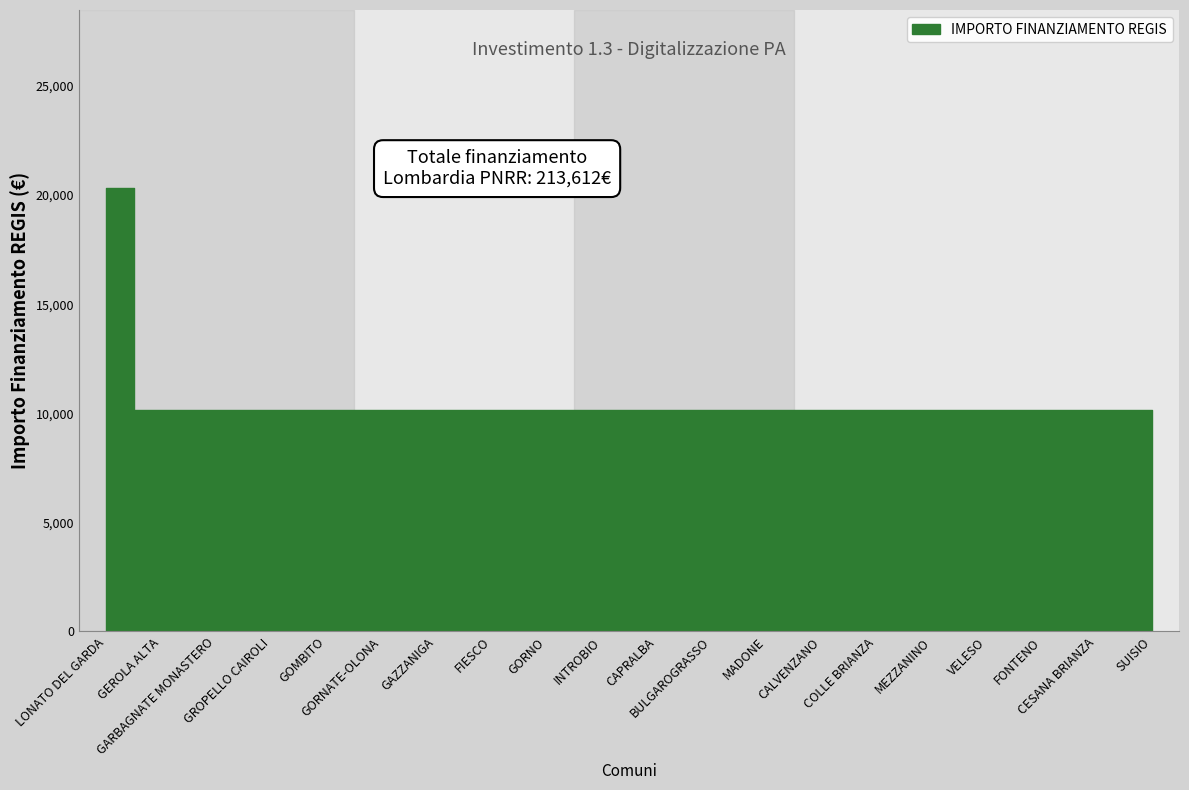

Reading right to left, extract all data points from this chart.

SUISIO=10172	CESANA BRIANZA=10172	FONTENO=10172	VELESO=10172	MEZZANINO=10172	COLLE BRIANZA=10172	CALVENZANO=10172	MADONE=10172	BULGAROGRASSO=10172	CAPRALBA=10172	INTROBIO=10172	GORNO=10172	FIESCO=10172	GAZZANIGA=10172	GORNATE-OLONA=10172	GOMBITO=10172	GROPELLO CAIROLI=10172	GARBAGNATE MONASTERO=10172	GEROLA ALTA=10172	LONATO DEL GARDA=20344